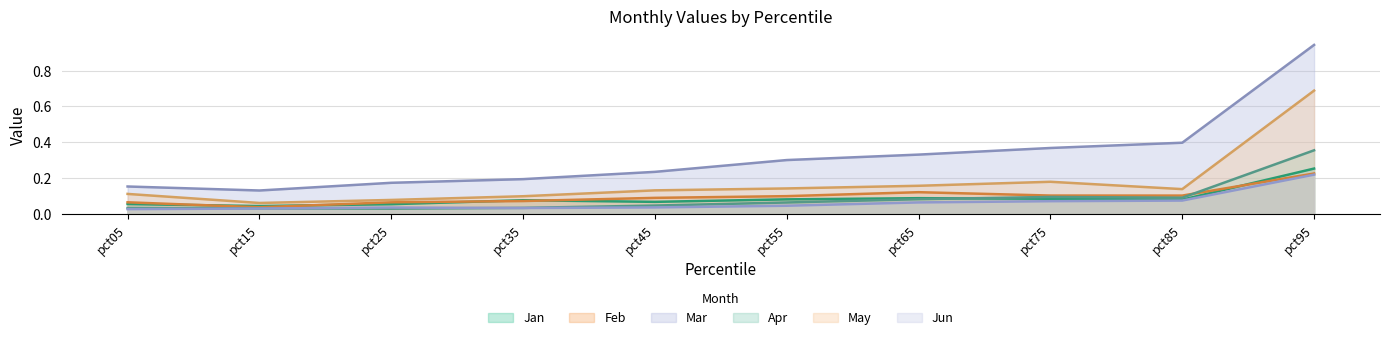

What value does the May series have at pct05?

0.1